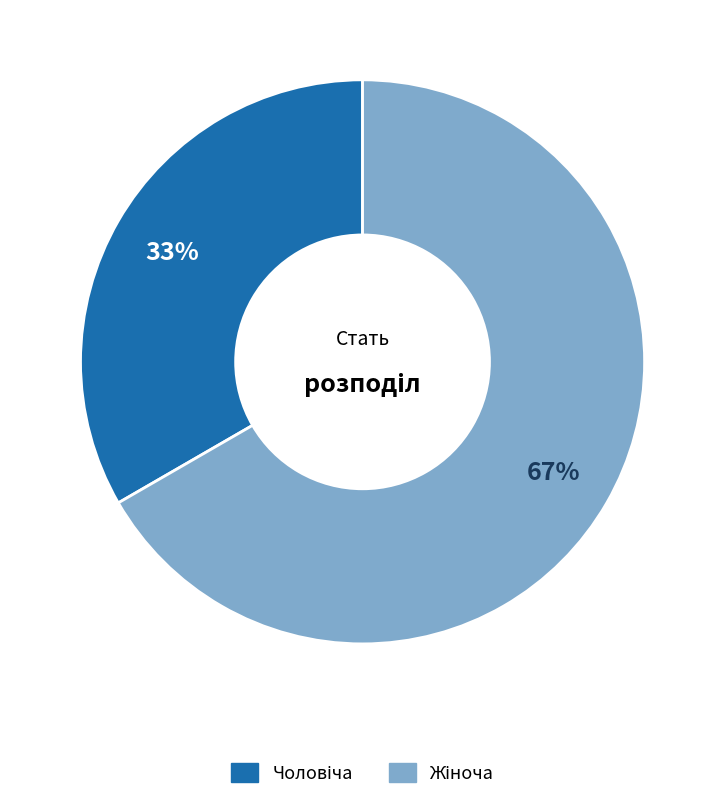

Is there a majority slice in this chart?

Yes